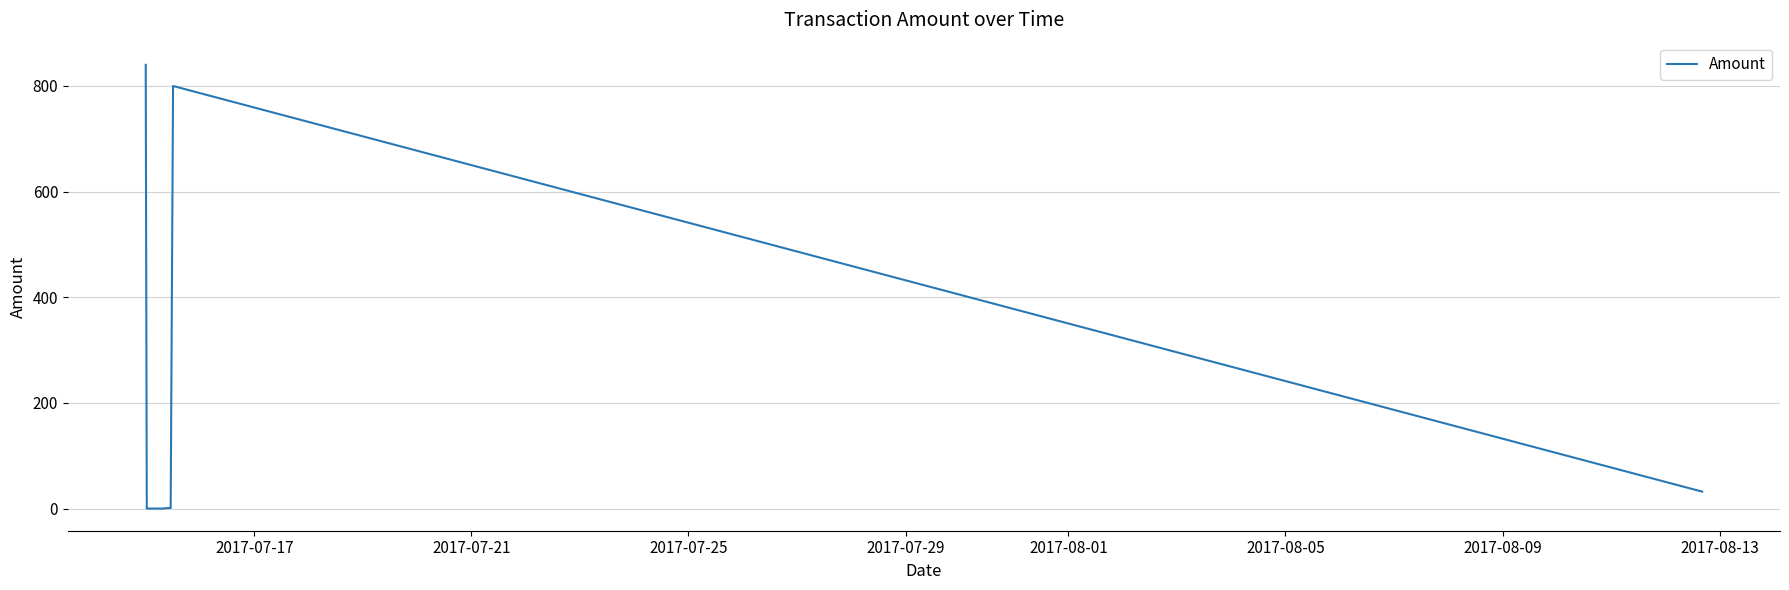

What is the sum of all values?

1674.0